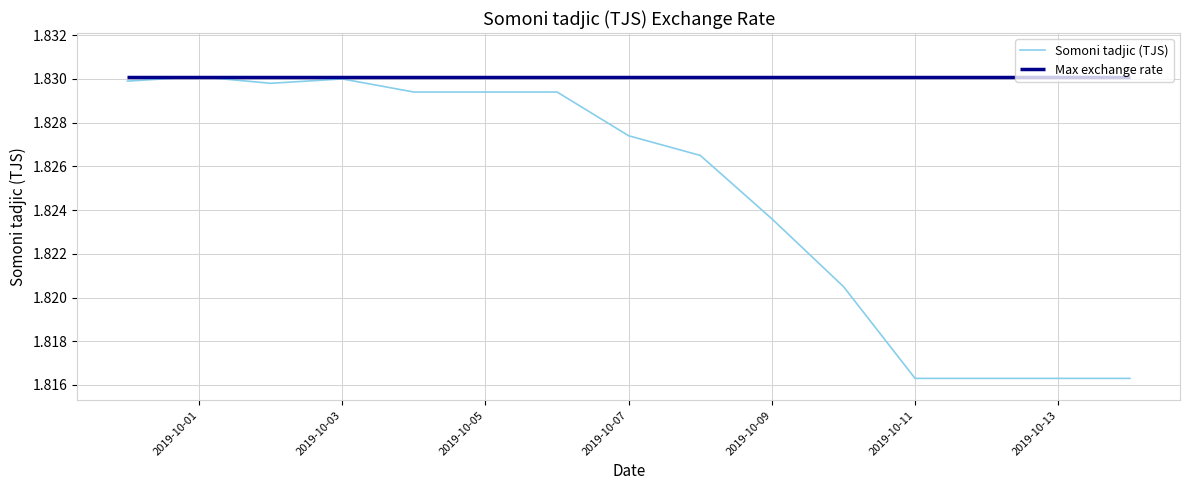

What is the sum of all values?

27.4